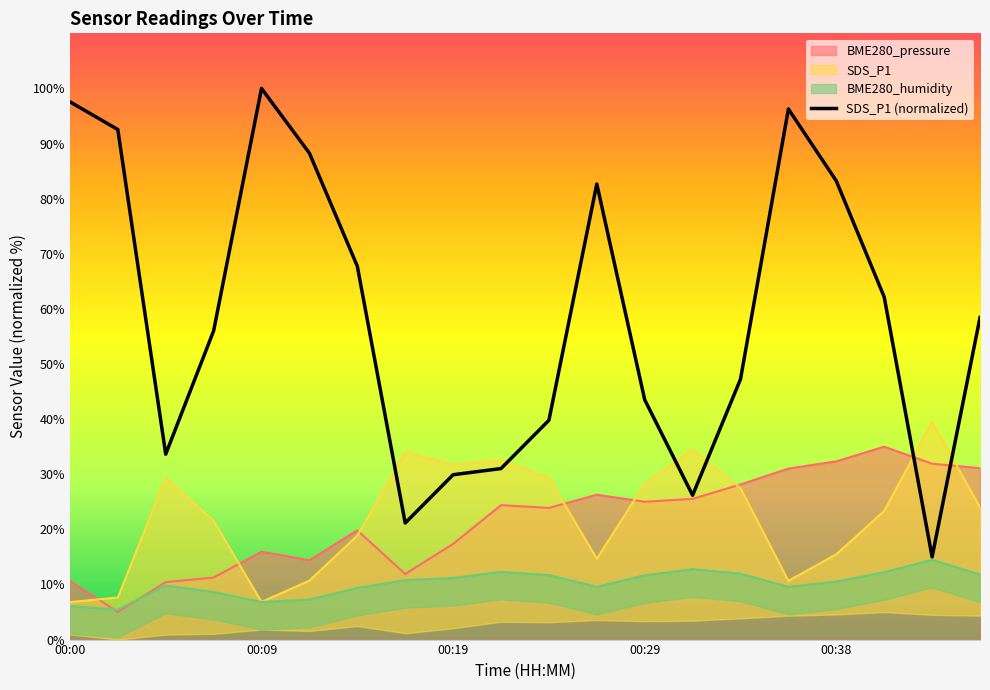

True or false: SDS_P1 (normalized) has a value of 43.5 at 00:29.

True